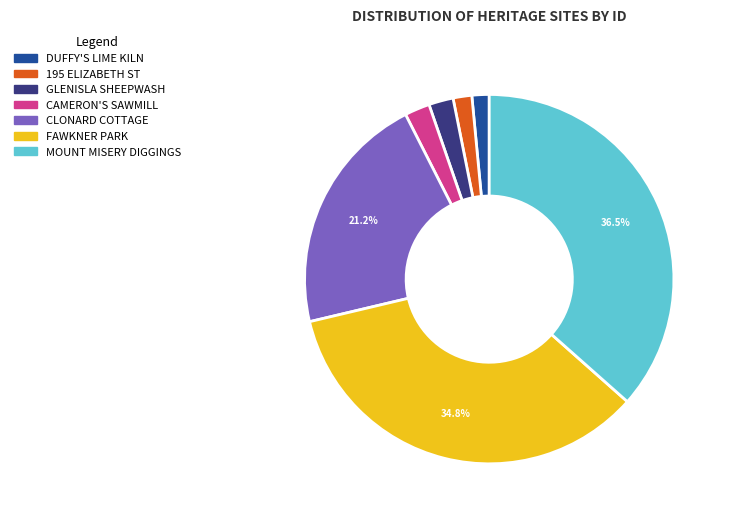

Is there any slice that represents more than half of the pie?

No